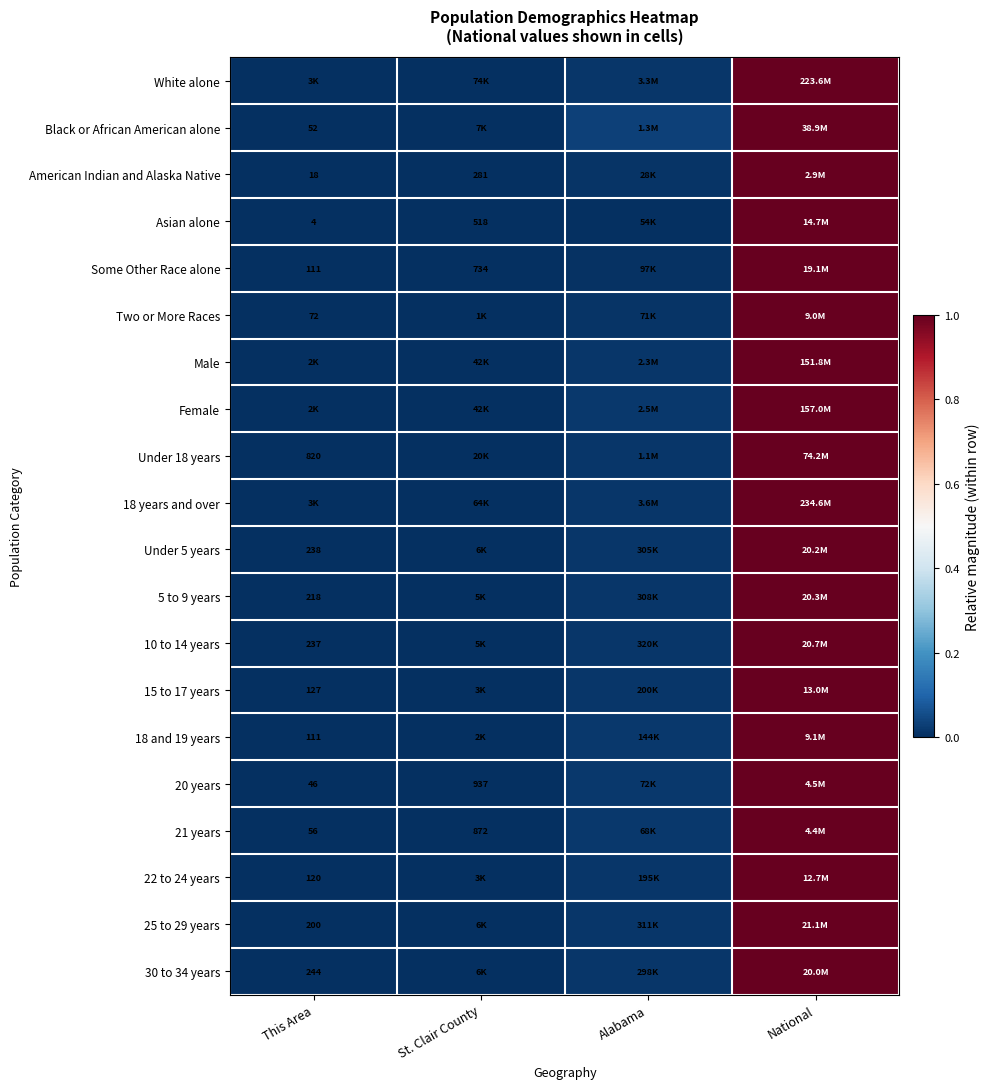

Is it true that 5 to 9 years equals -0.5 at This Area?

False